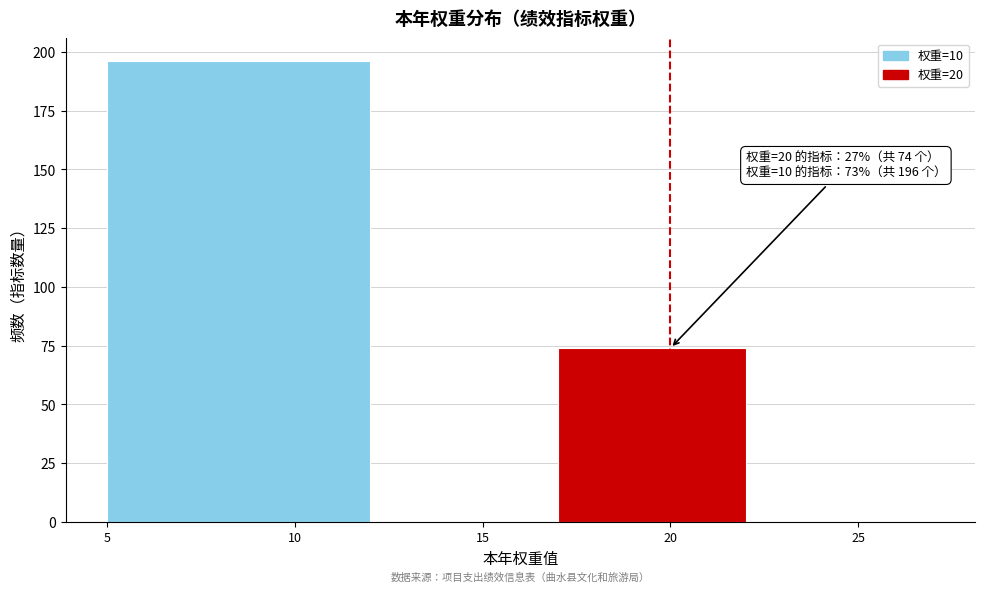

Which range on the x-axis has the tallest bar?

5 to 12